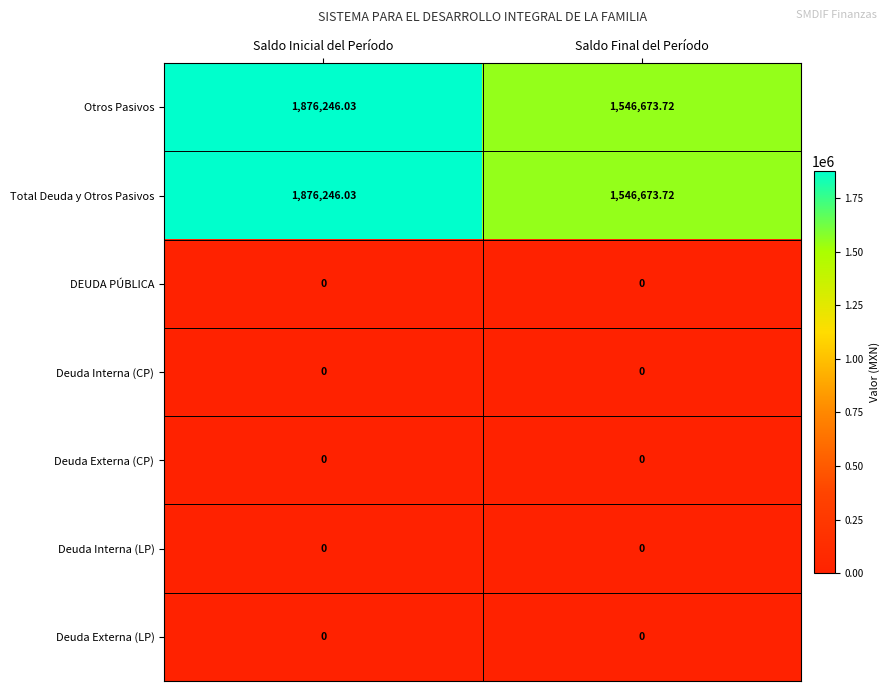

What is the maximum value shown in the chart?

1876246.0